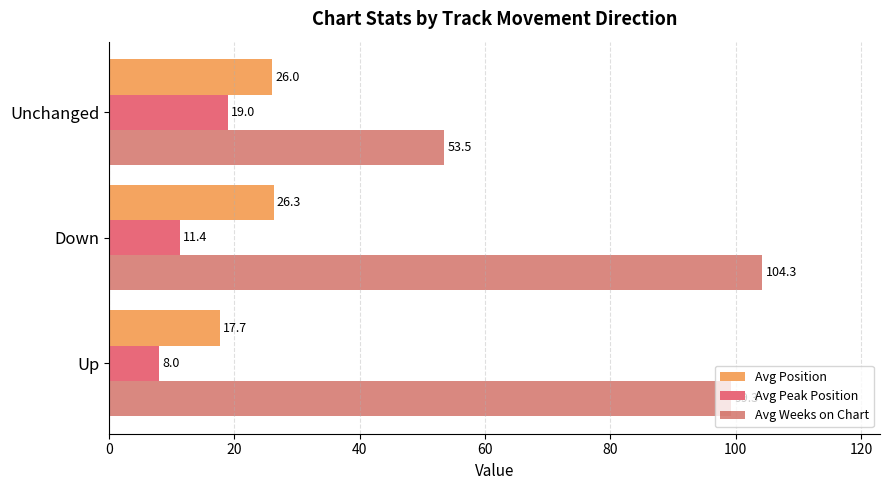

Is it true that Avg Peak Position equals 5.1 at Unchanged?

False